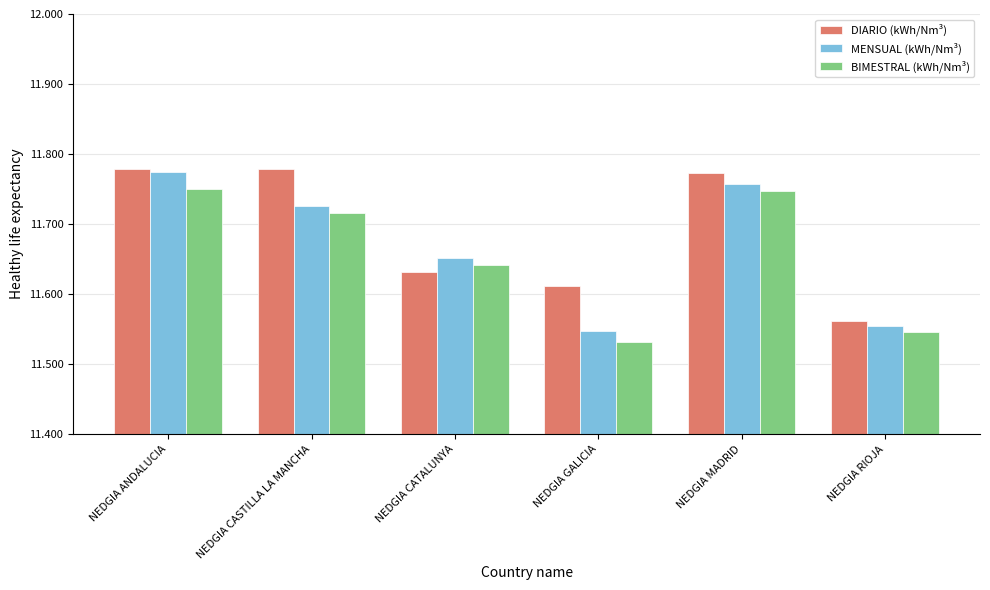

What position from the right is NEDGIA ANDALUCIA?

6